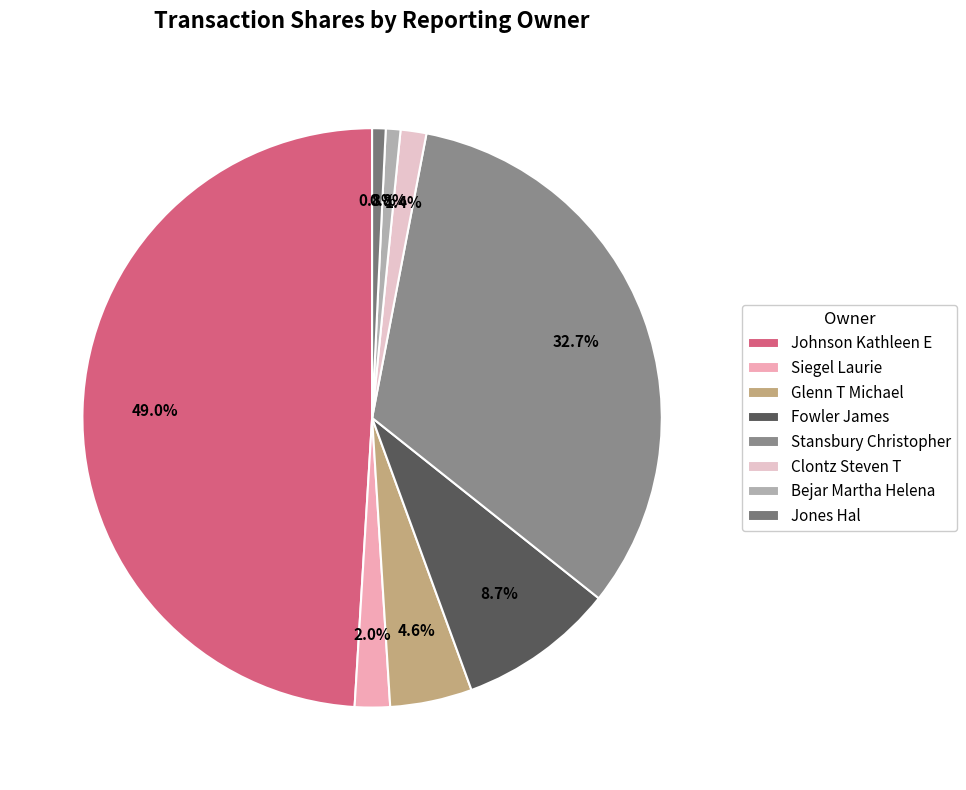

Combined, what portion of the pie is Jones Hal and Fowler James?

9.5%